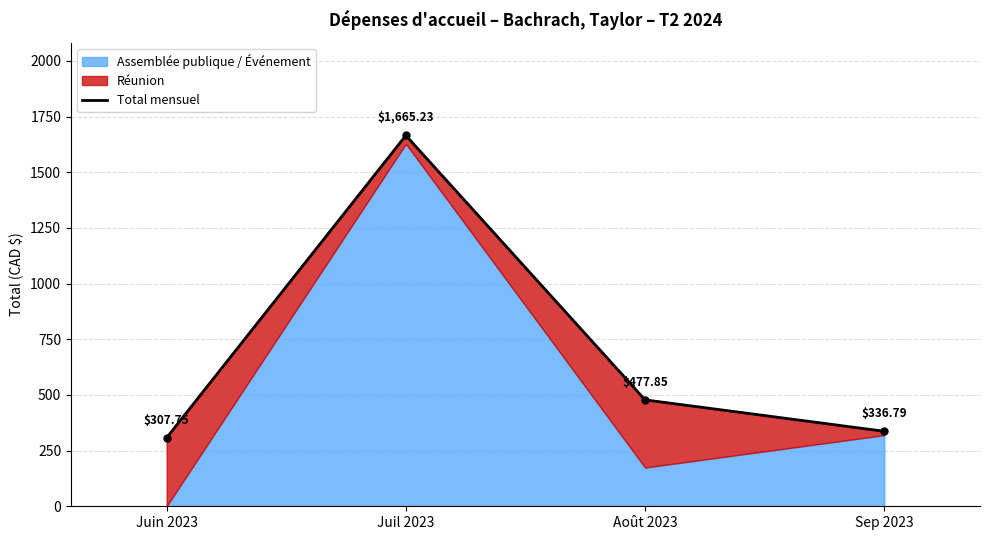

List the labels in order of value, largest first.

Juil 2023, Août 2023, Sep 2023, Juin 2023